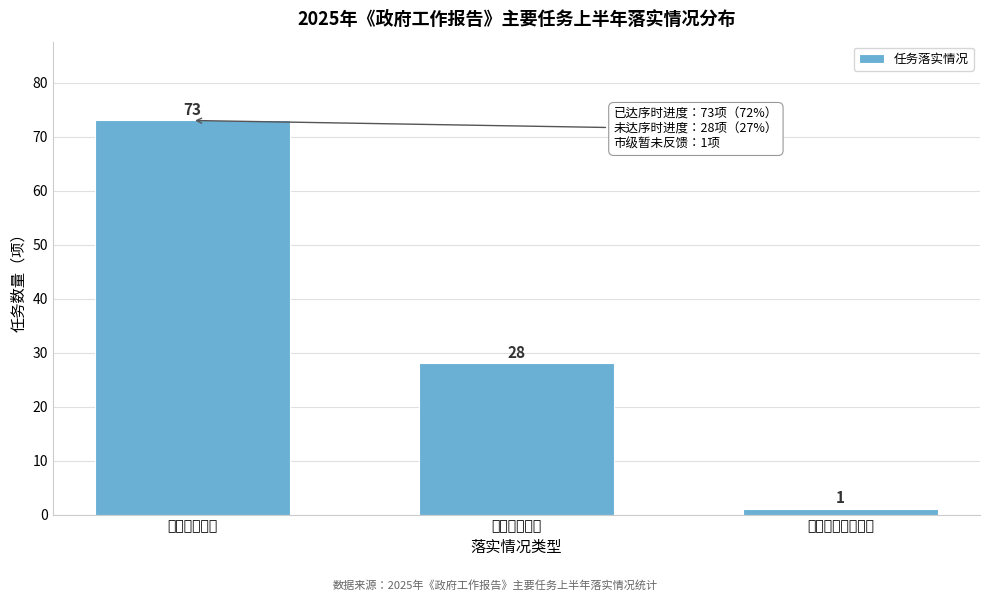

Reading left to right, what are all the values shown in this chart?

已达序时进度=73	未达序时进度=28	市级层面暂未反馈=1